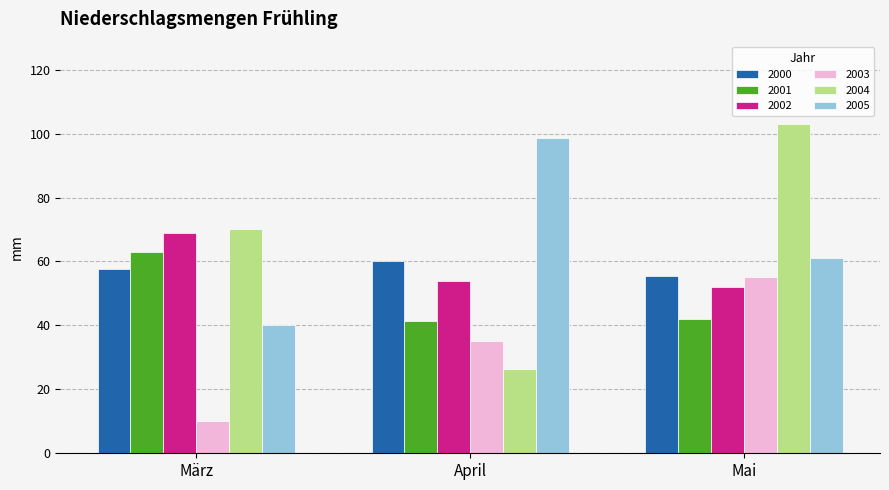

What is the total value across all series at Mai?

368.5